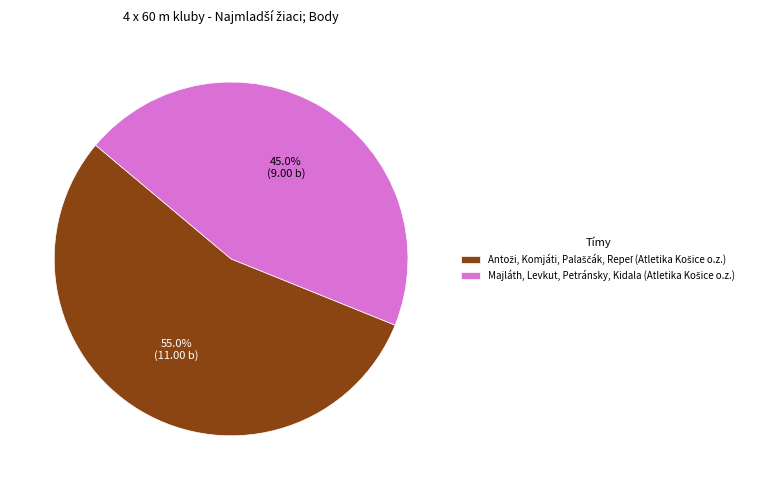

Is there any slice that represents more than half of the pie?

Yes